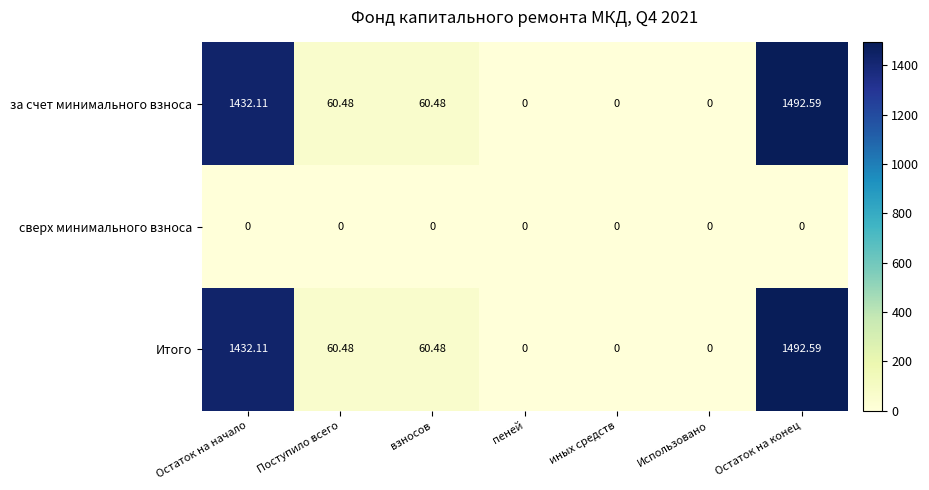

How many distinct data groups are displayed?

3